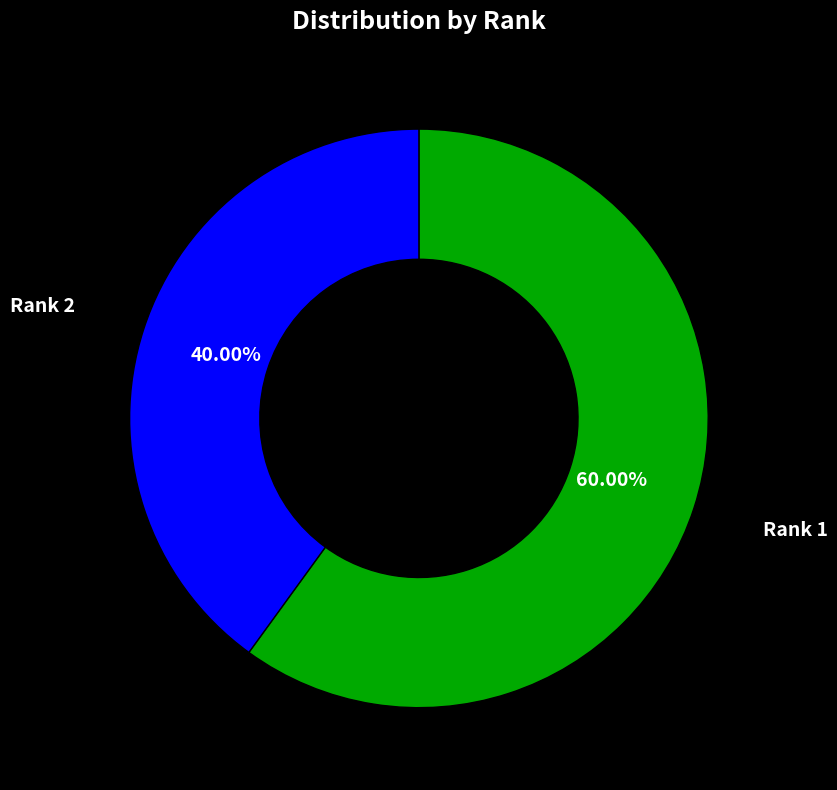

Between Rank 1 and Rank 2, which is larger?

Rank 1